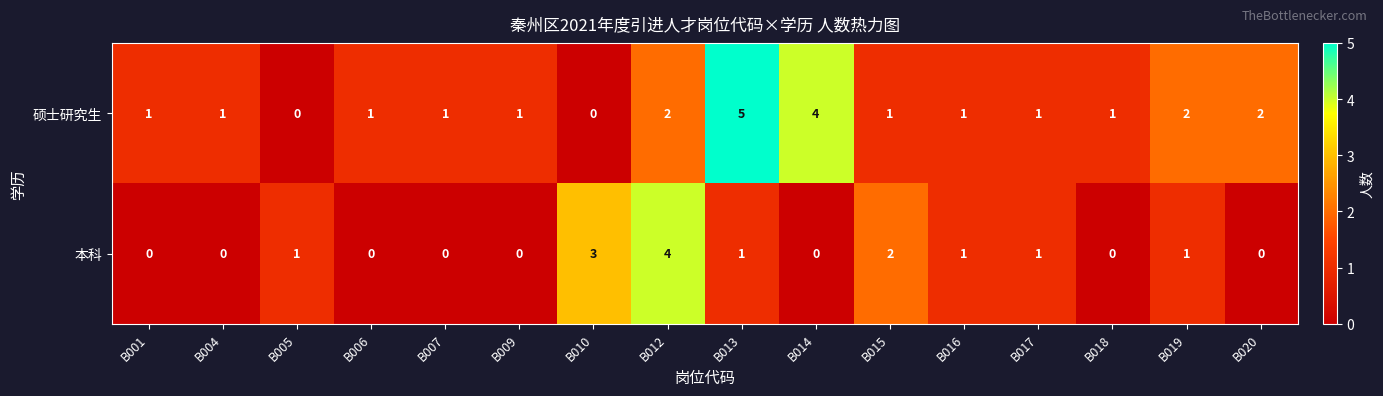

Is the value of 硕士研究生 at B020 greater than the value of 本科 at B004?

Yes